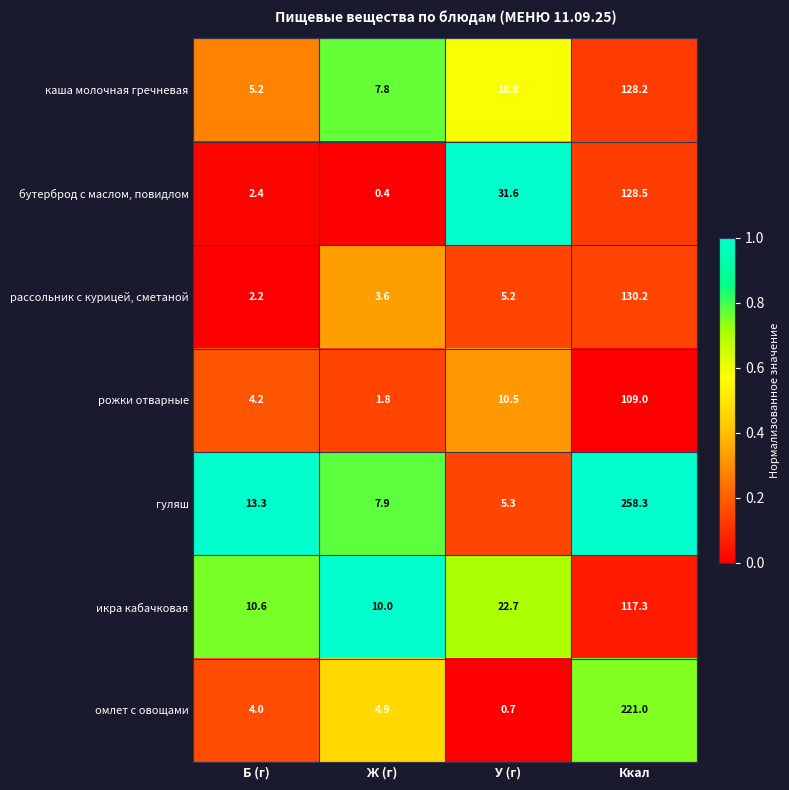

What value does the омлет с овощами series have at Ккал?

221.0